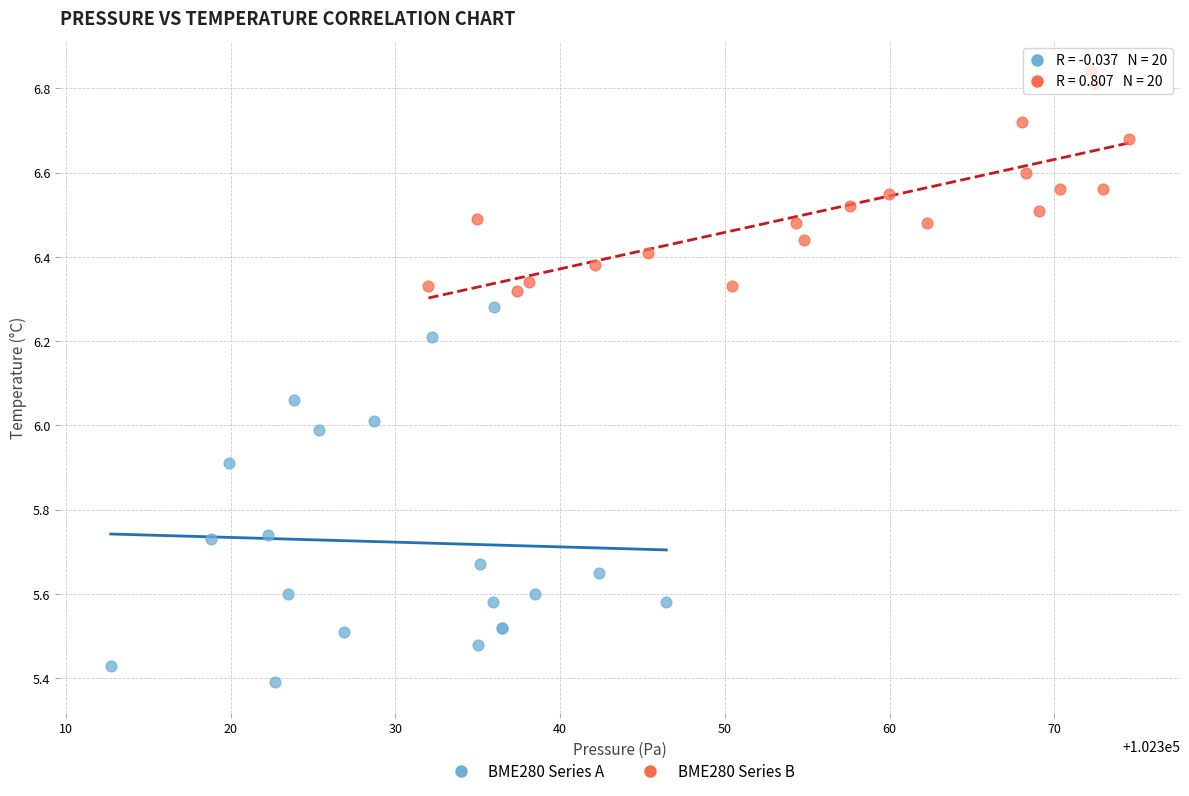

Which series reaches the minimum Y coordinate?

BME280 Series A